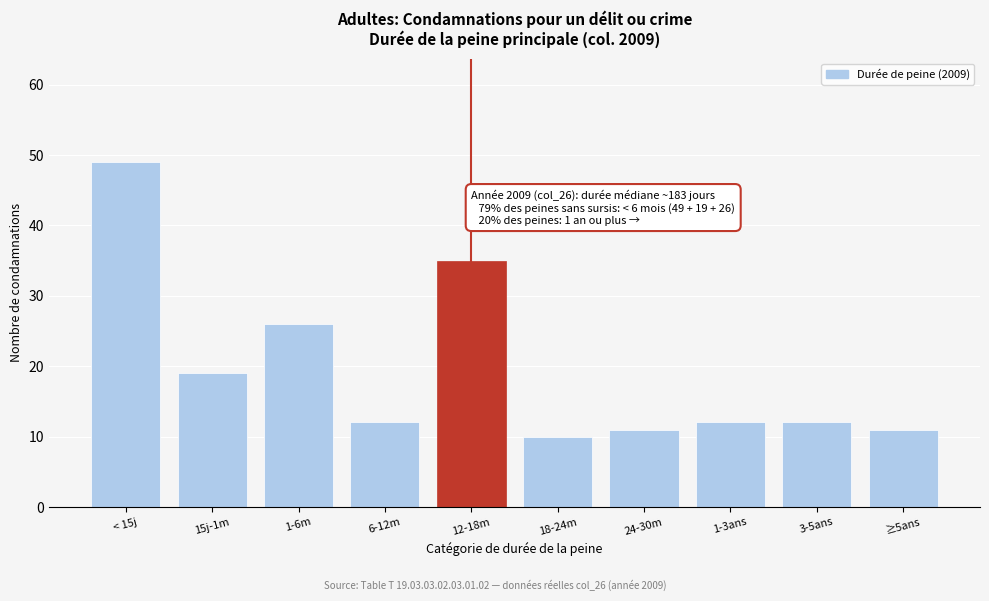

Reading left to right, what are all the values shown in this chart?

< 15j=49	15j-1m=19	1-6m=26	6-12m=12	12-18m=35	18-24m=10	24-30m=11	1-3ans=12	3-5ans=12	≥5ans=11